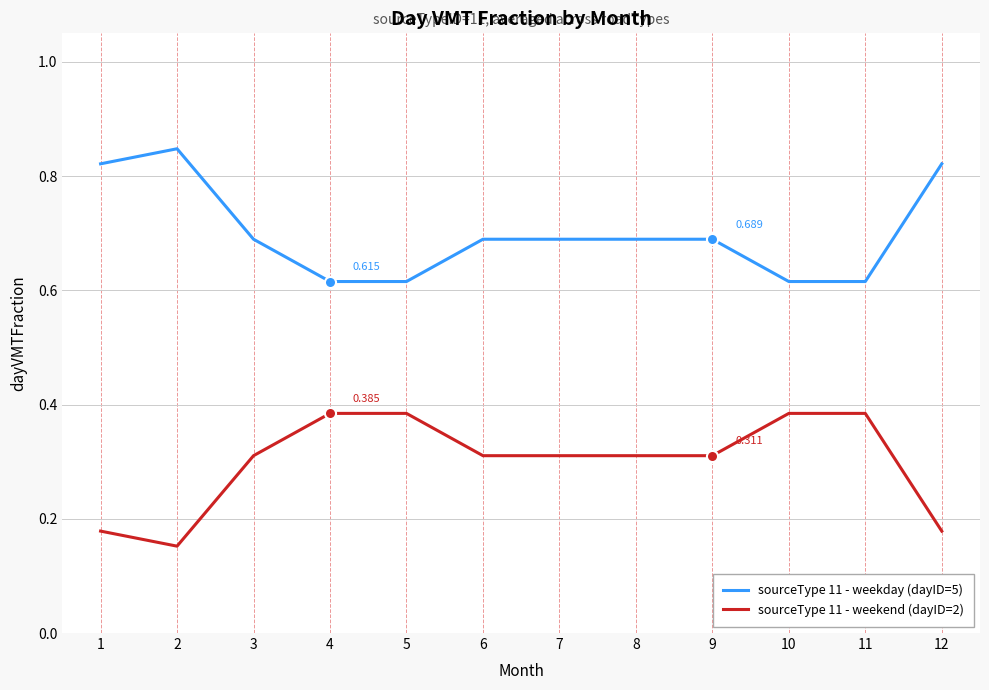

Where is the first local maximum for sourceType 11 - weekday (dayID=5)?

2